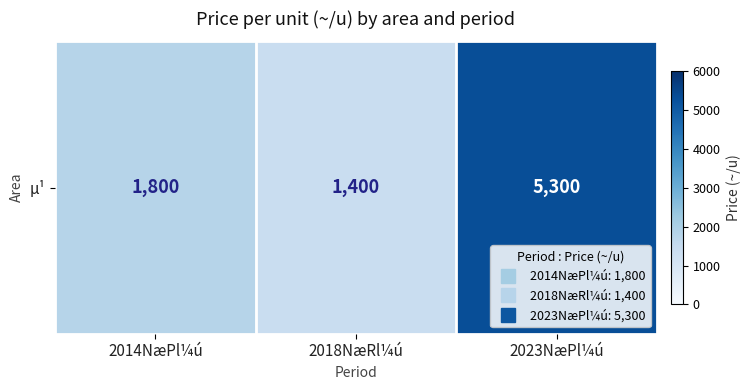

Reading left to right, extract all data points from this chart.

1800	1400	5300